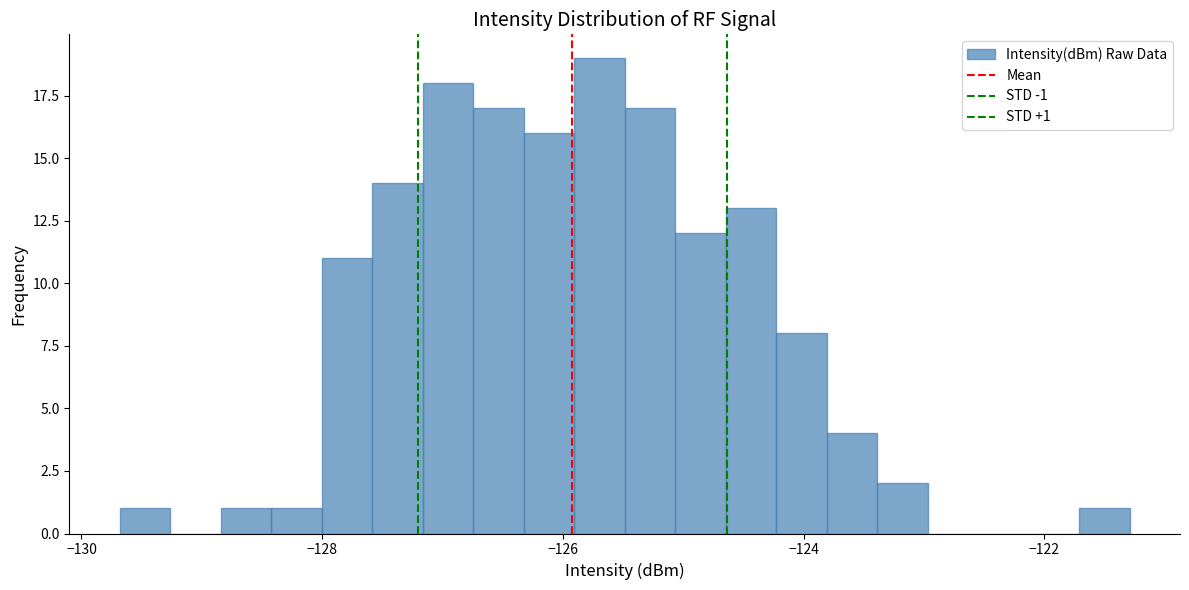

Read against the x-axis, roughly where is the centre of the tallest bar?

-125.6